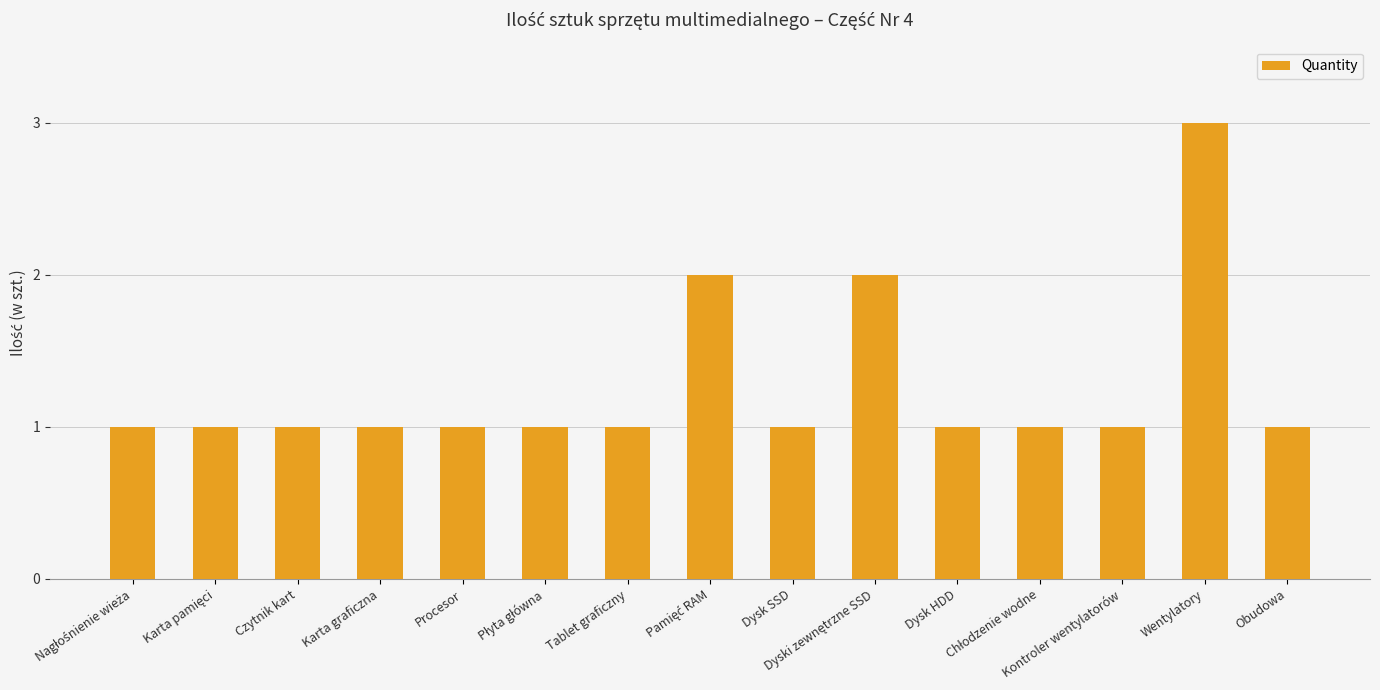

What is the maximum value shown in the chart?

3